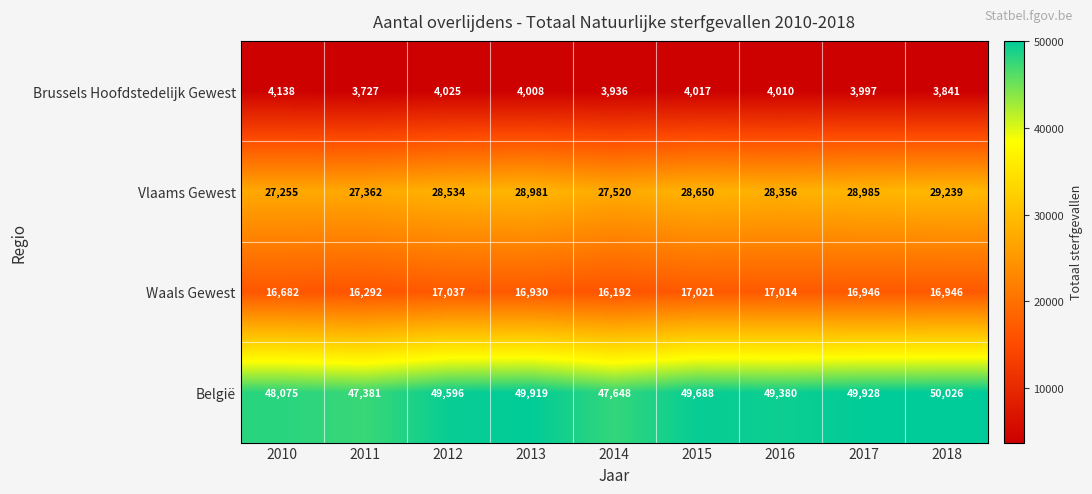

The België series shows 47648 at 2014. True or false?

True